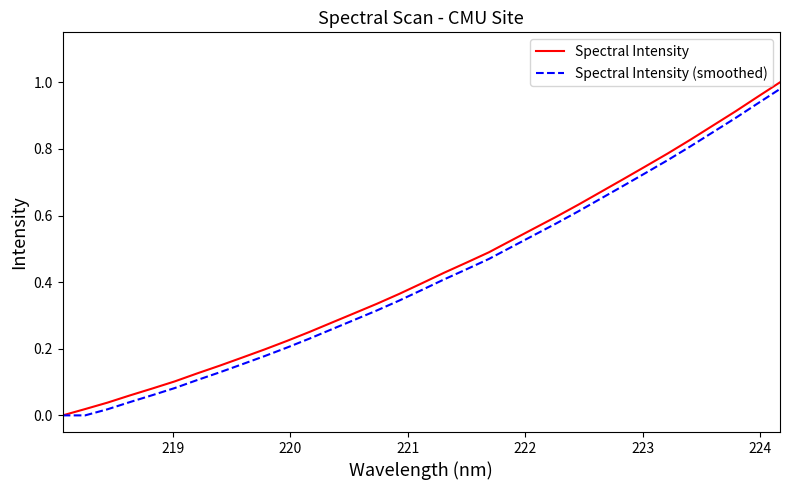

Which series has the widest spread of values?

Spectral Intensity